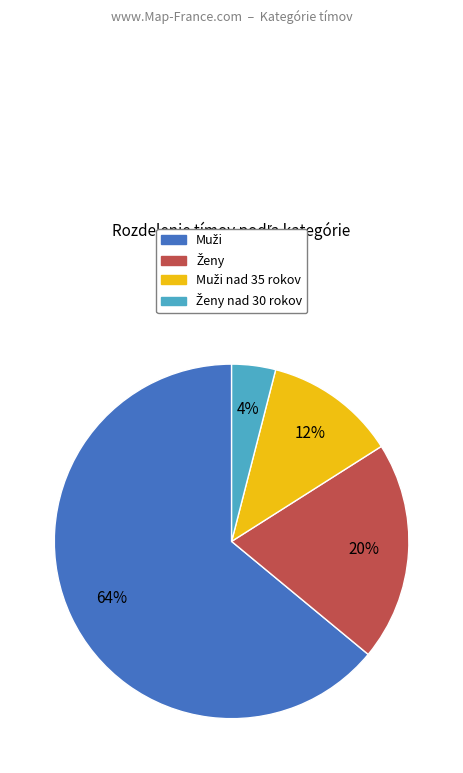

Is there any slice that represents more than half of the pie?

Yes